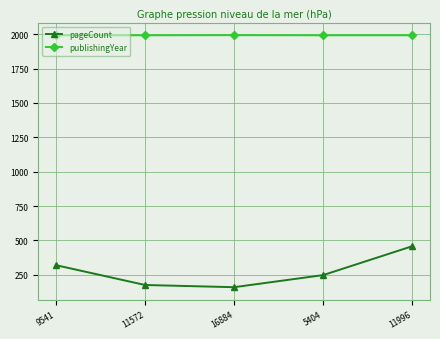

What is the minimum value shown in the chart?

160